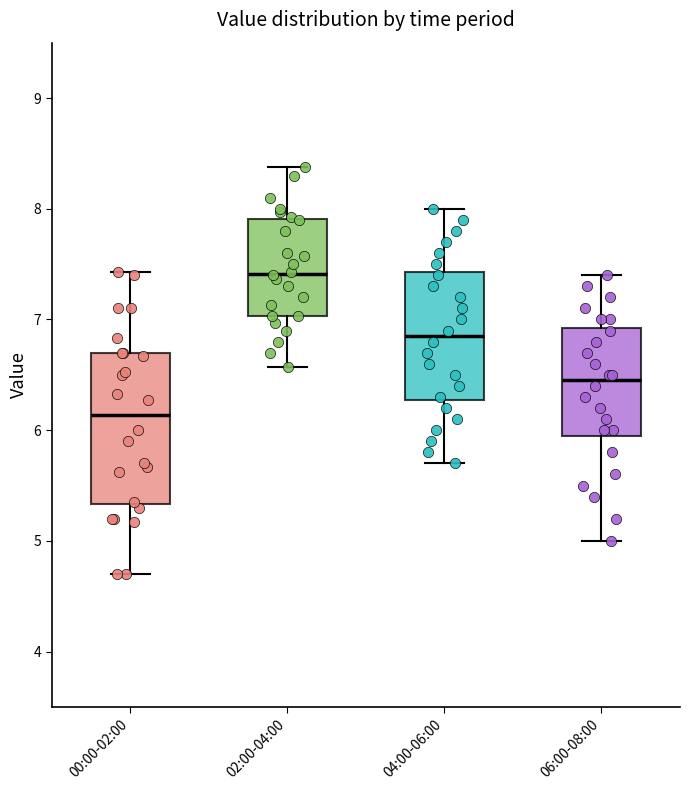

Which box's median line is the highest?

02:00-04:00